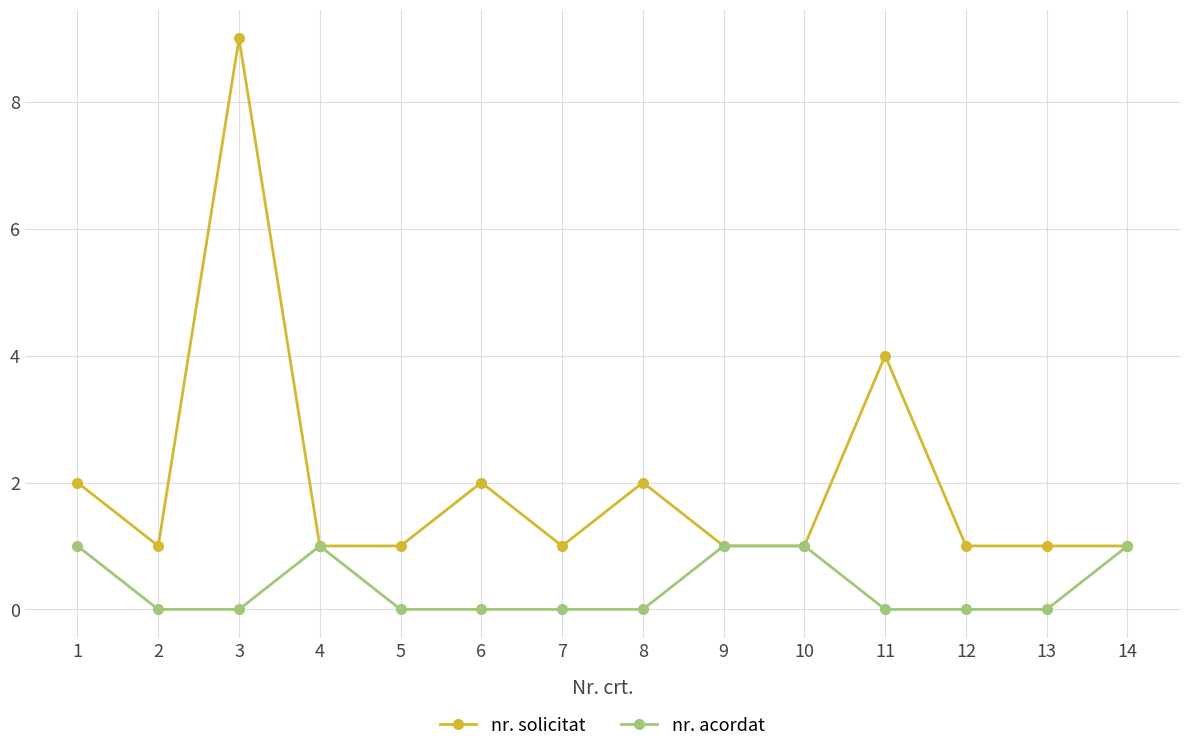

Where is the first local maximum for nr. solicitat?

3